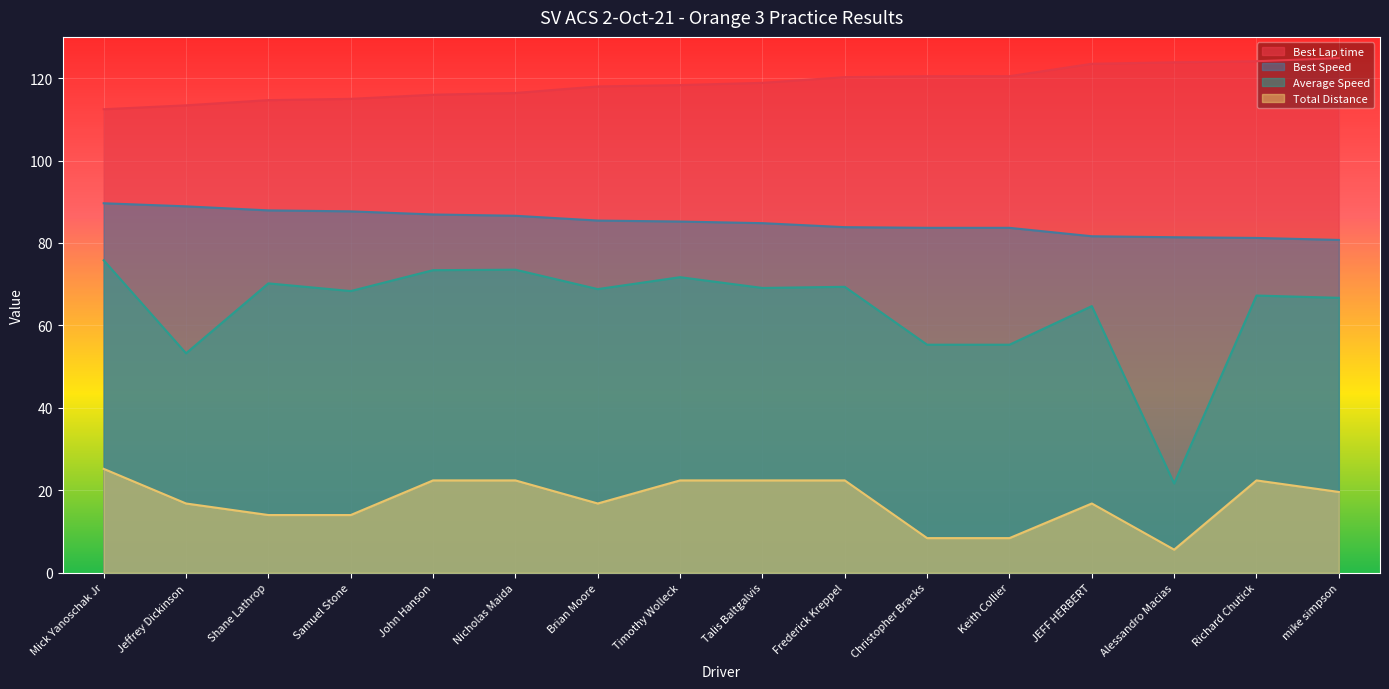

Rank the series at JEFF HERBERT from lowest to highest value.

Total Distance, Average Speed, Best Speed, Best Lap time